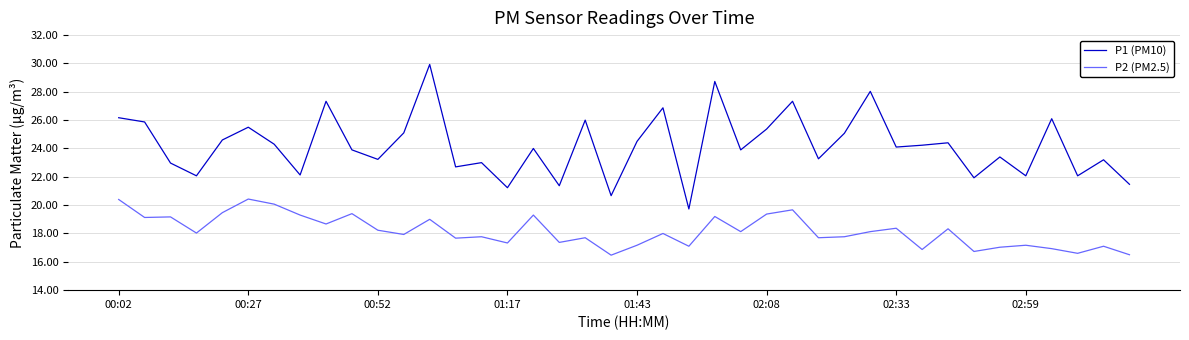

List the series in order of their peak value, lowest first.

P2 (PM2.5), P1 (PM10)